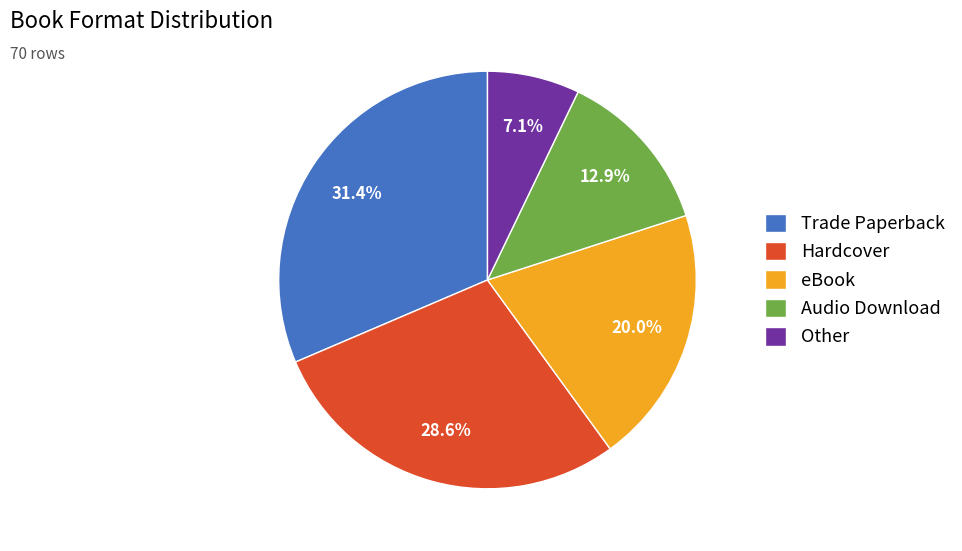

Rank the categories by value from lowest to highest.

Other, Audio Download, eBook, Hardcover, Trade Paperback